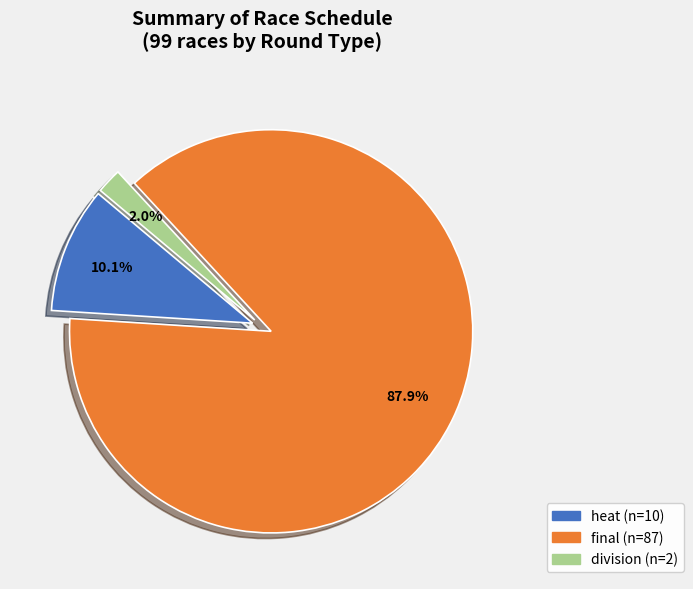

Which has a higher value, division or final?

final